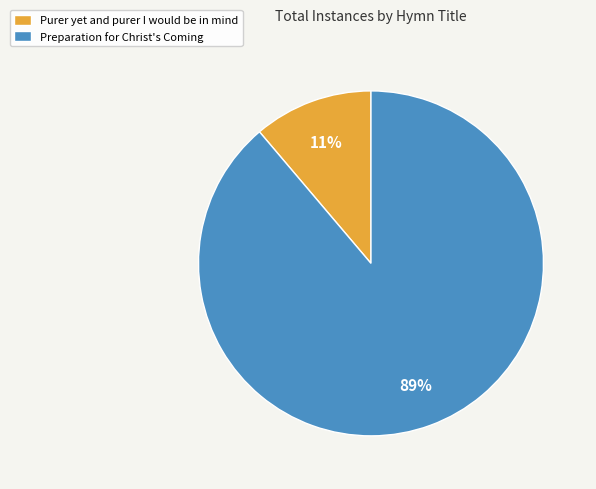

Which has a higher value, Purer yet and purer I would be in mind or Preparation for Christ's Coming?

Preparation for Christ's Coming